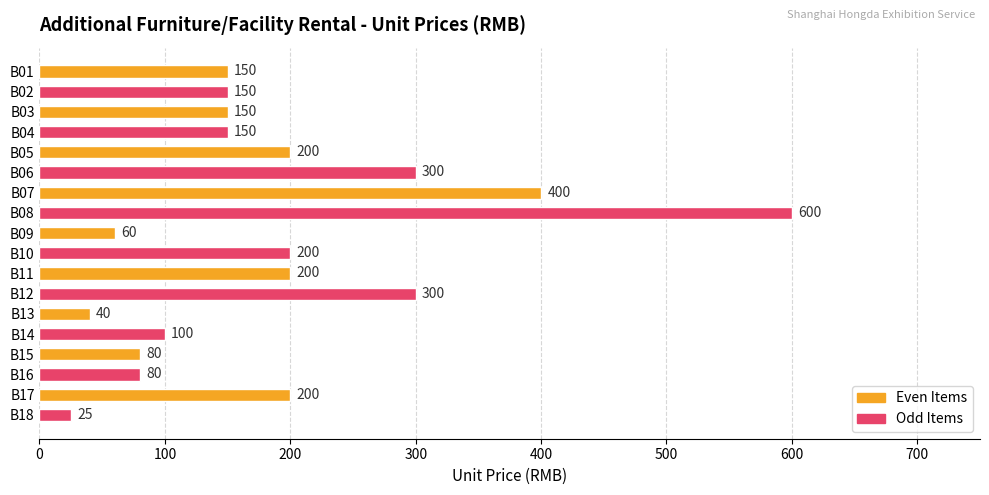

What is the ratio of the value at B02 to the value at B12?

0.5